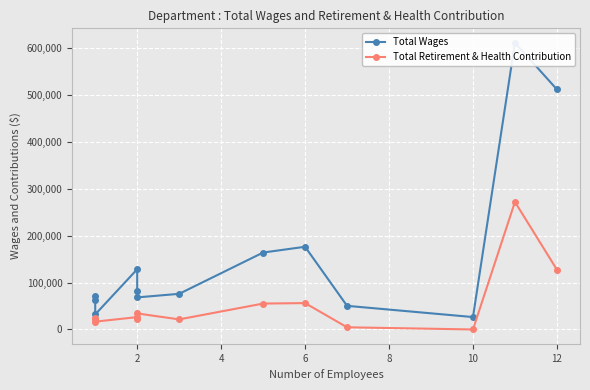

Which series changed the most between 10 and 11?

Total Wages